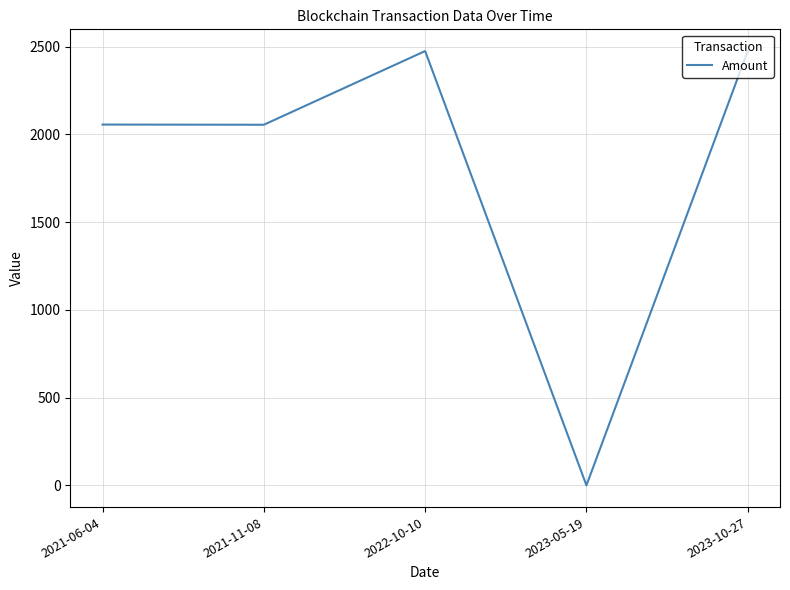

The chart shows a value of 4069.4 at 2022-10-10. True or false?

False